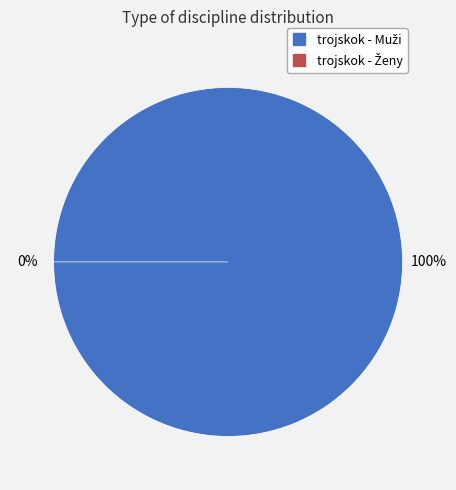

To the nearest percent, what is the combined percentage of trojskok - Muži and trojskok - Ženy?

100%